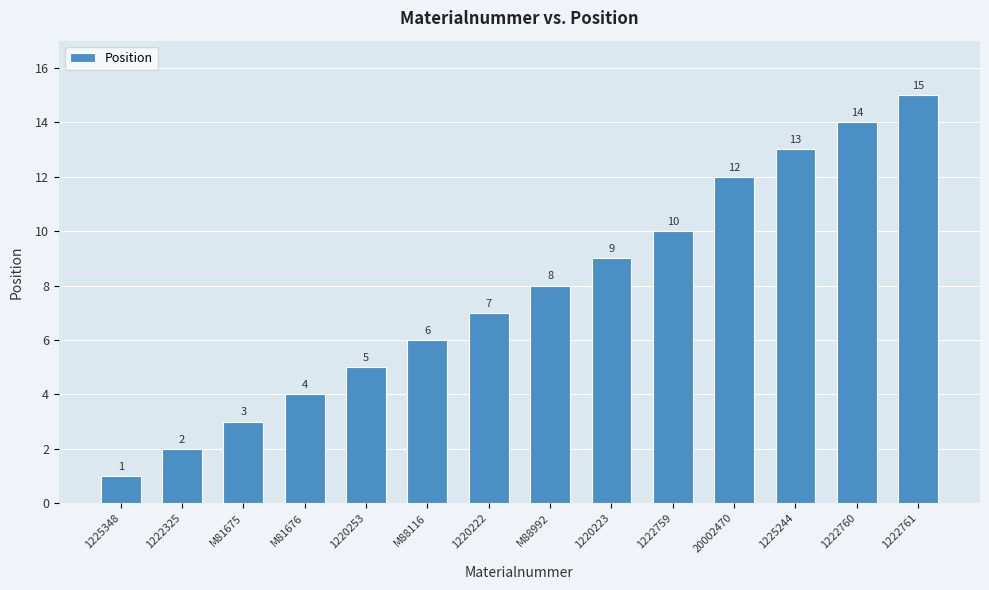

What is the change in value from 20002470 to 1222760?

+2